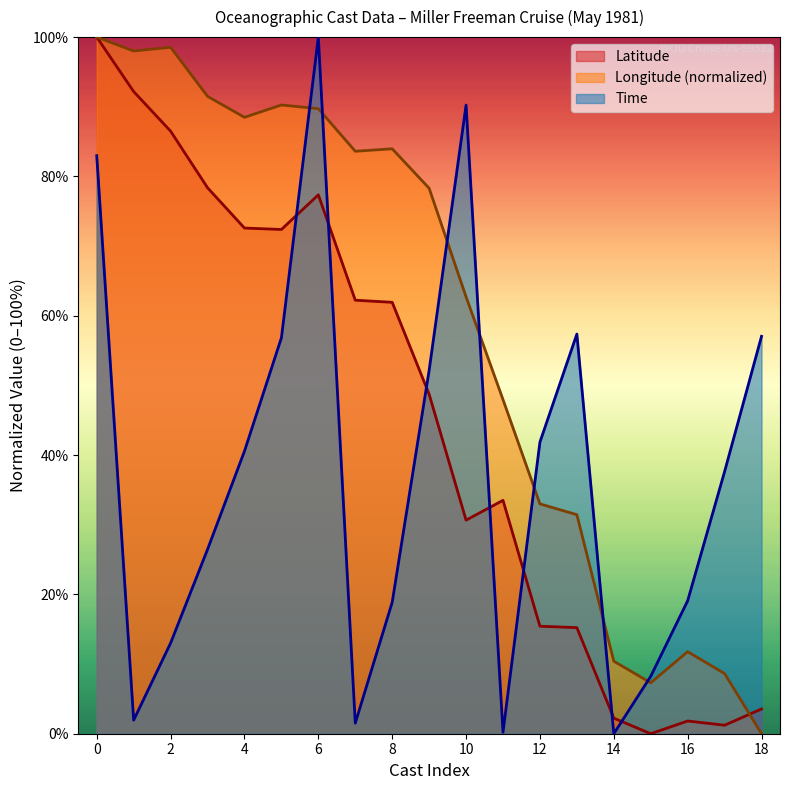

List the series in order of their peak value, highest first.

Latitude, Longitude, Time